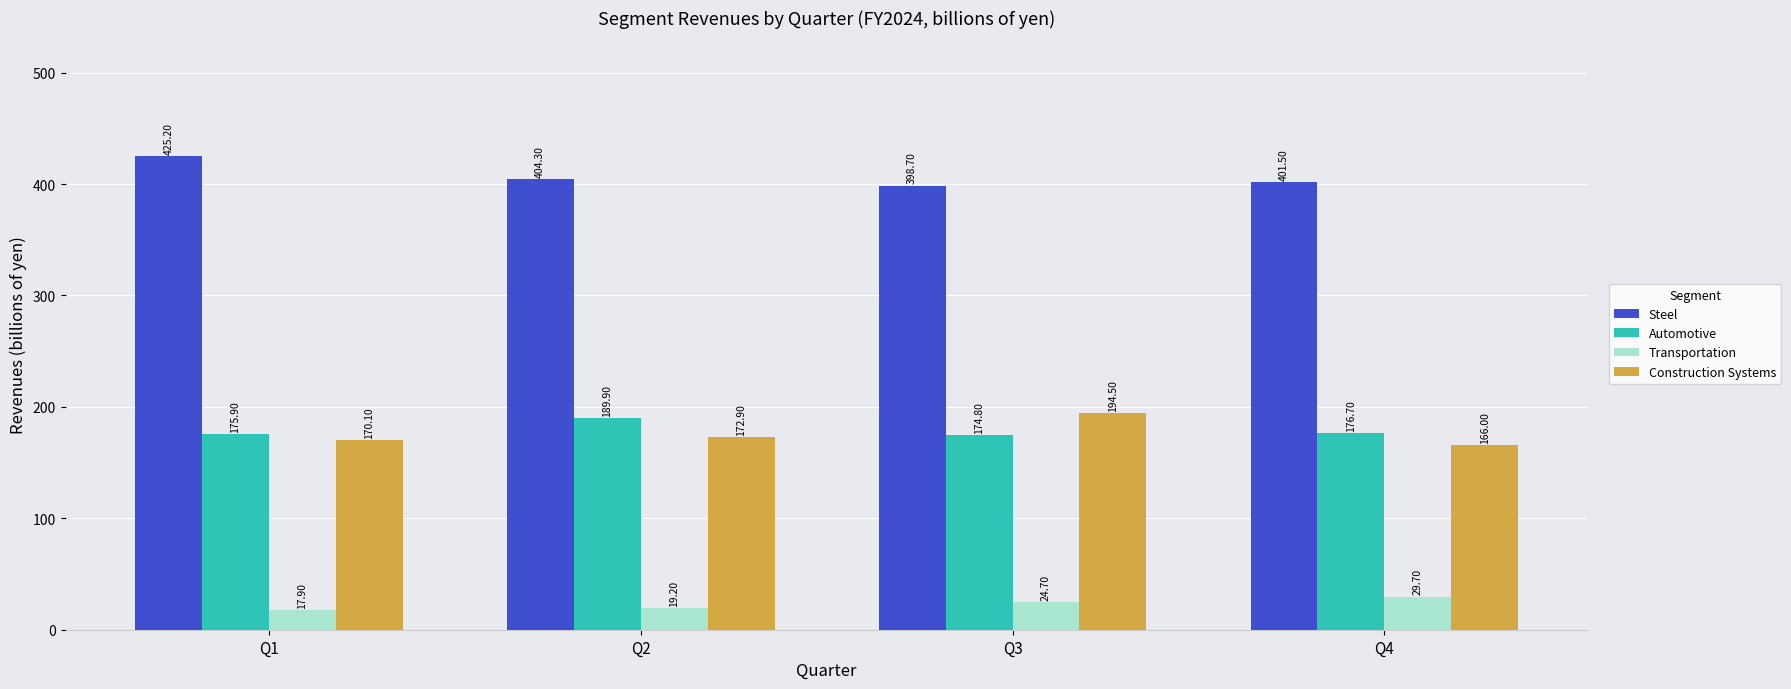

At which label is Construction Systems closest to 180?

Q2